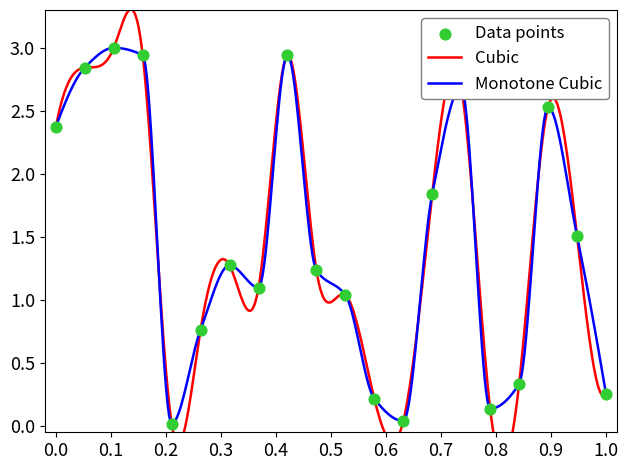

What is the change in value from 1 to 11?

-1.3